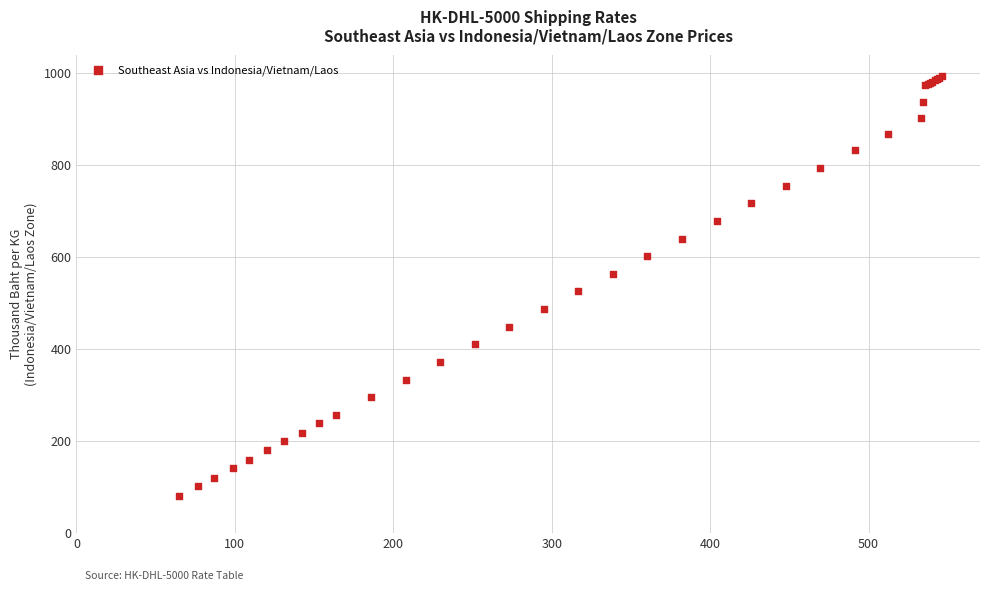

What Y value in the scatter plot is closest to 537?

525.1